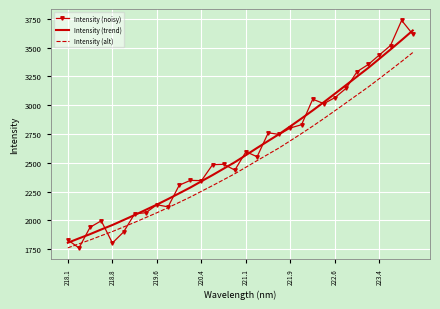

What are all the series names shown in the legend?

Intensity (noisy), Intensity (trend), Intensity (alt)